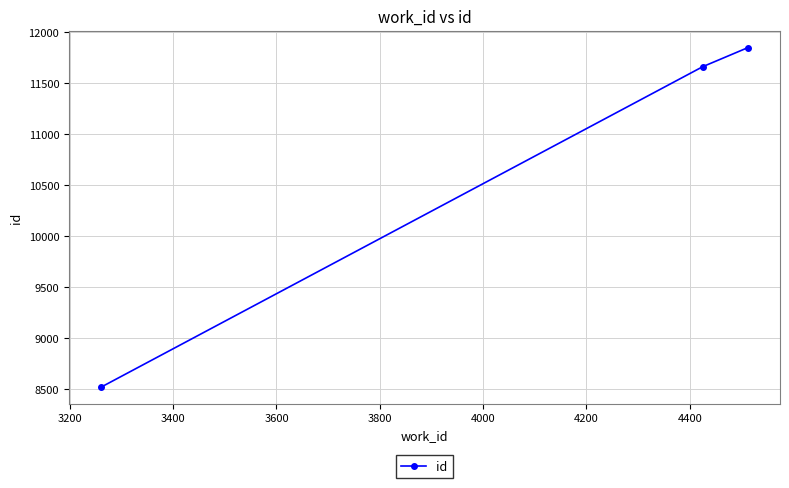

How many categories are shown in the chart?

3